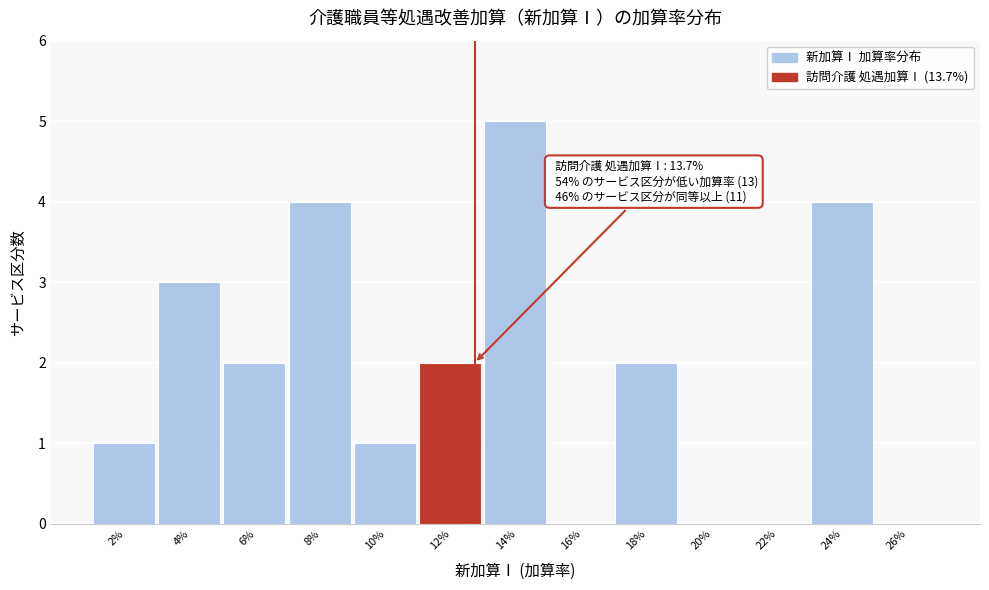

Reading left to right, what are all the values shown in this chart?

2%=1	4%=3	6%=2	8%=4	10%=1	12%=2	14%=5	16%=0	18%=2	20%=0	22%=0	24%=4	26%=0